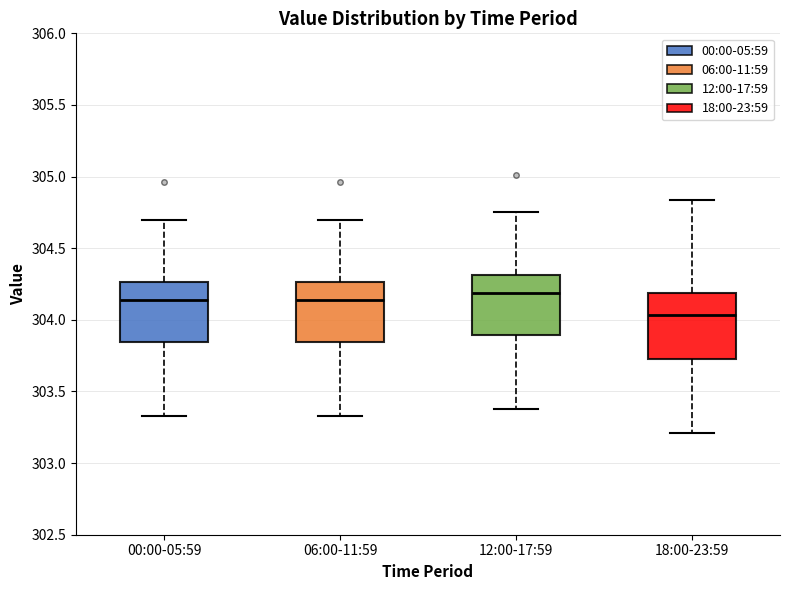

Reading left to right, read every box against the y-axis: the position of its median line, the range the box covers, and the ends of its whiskers. The values are not printed on the chart, so give them approximately, as read against the axis.

00:00-05:59: median 304.15, box 303.85 to 304.25, whiskers 303.35 to 304.70
06:00-11:59: median 304.15, box 303.85 to 304.25, whiskers 303.35 to 304.70
12:00-17:59: median 304.20, box 303.90 to 304.30, whiskers 303.40 to 304.75
18:00-23:59: median 304.05, box 303.75 to 304.20, whiskers 303.20 to 304.85